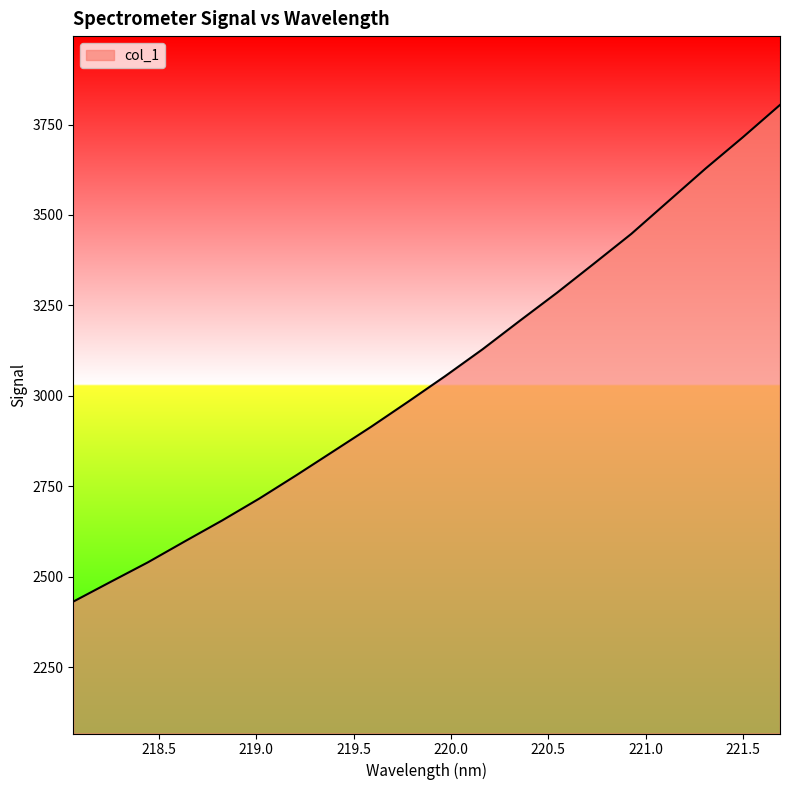

Reading right to left, list all the values displayed in this chart.

3804.3	3714.9	3628.6	3538.2	3447.8	3365.9	3284.9	3207.4	3128.7	3054.8	2983.8	2914.1	2847.4	2780.8	2716.0	2655.4	2597.7	2539.3	2485.4	2431.0